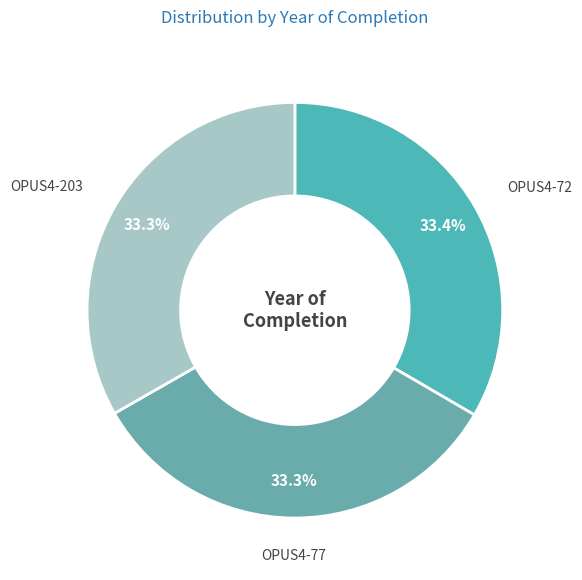

Does OPUS4-203 represent more than half of the total?

No